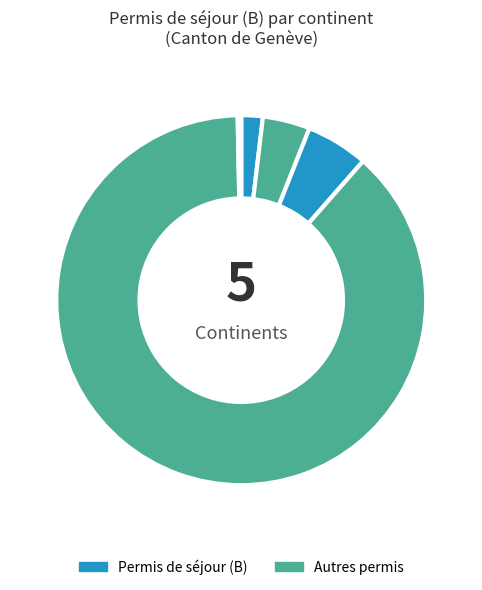

How many slices are in this pie chart?

5